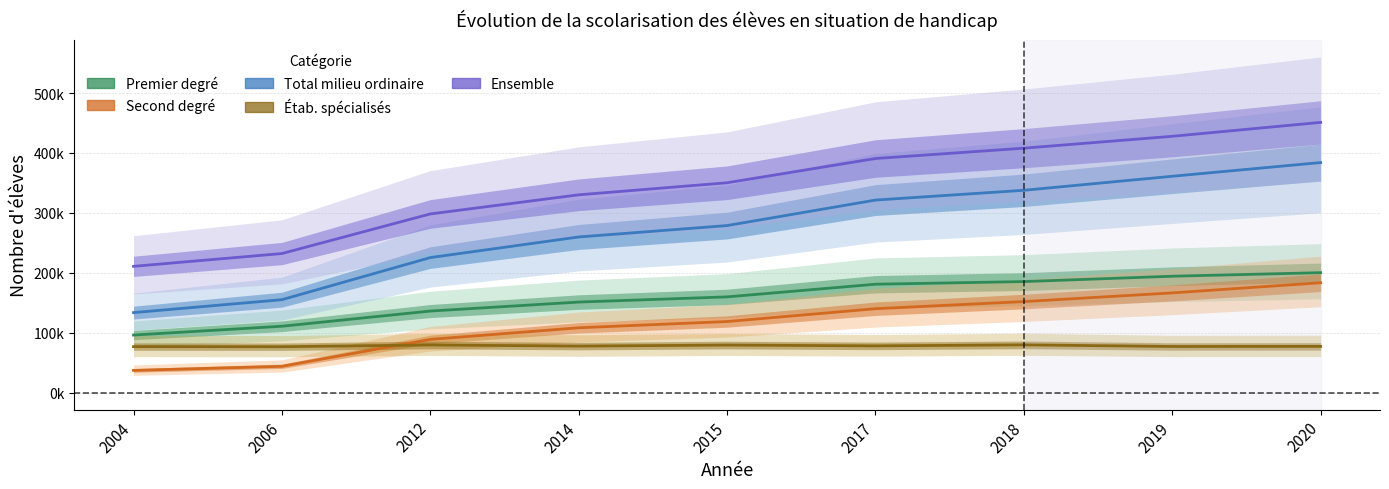

In Étab. spécialisés, how many points are lower than both neighbors (excluding endpoints)?

4